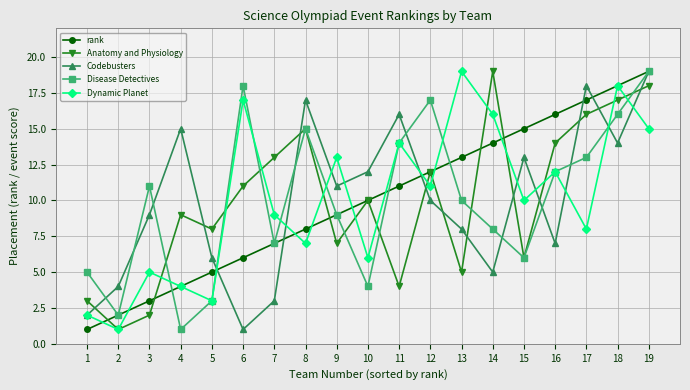

Reading right to left, extract all data points from this chart.

rank: 19=19	18=18	17=17	16=16	15=15	14=14	13=13	12=12	11=11	10=10	9=9	8=8	7=7	6=6	5=5	4=4	3=3	2=2	1=1
Anatomy and Physiology: 19=18	18=17	17=16	16=14	15=6	14=19	13=5	12=12	11=4	10=10	9=7	8=15	7=13	6=11	5=8	4=9	3=2	2=1	1=3
Codebusters: 19=19	18=14	17=18	16=7	15=13	14=5	13=8	12=10	11=16	10=12	9=11	8=17	7=3	6=1	5=6	4=15	3=9	2=4	1=2
Disease Detectives: 19=19	18=16	17=13	16=12	15=6	14=8	13=10	12=17	11=14	10=4	9=9	8=15	7=7	6=18	5=3	4=1	3=11	2=2	1=5
Dynamic Planet: 19=15	18=18	17=8	16=12	15=10	14=16	13=19	12=11	11=14	10=6	9=13	8=7	7=9	6=17	5=3	4=4	3=5	2=1	1=2